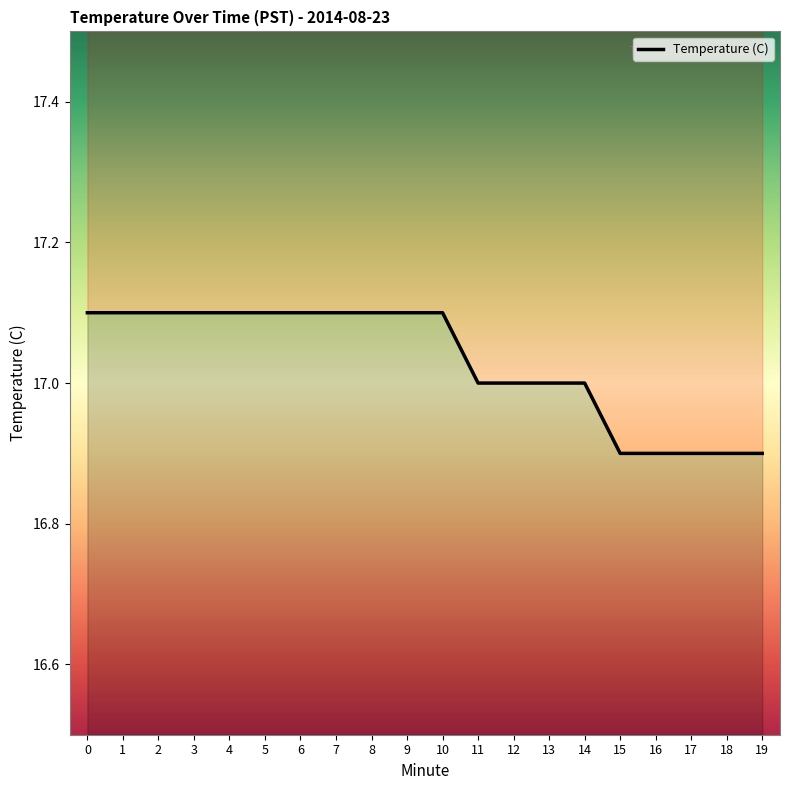

How many values are below 17?

5